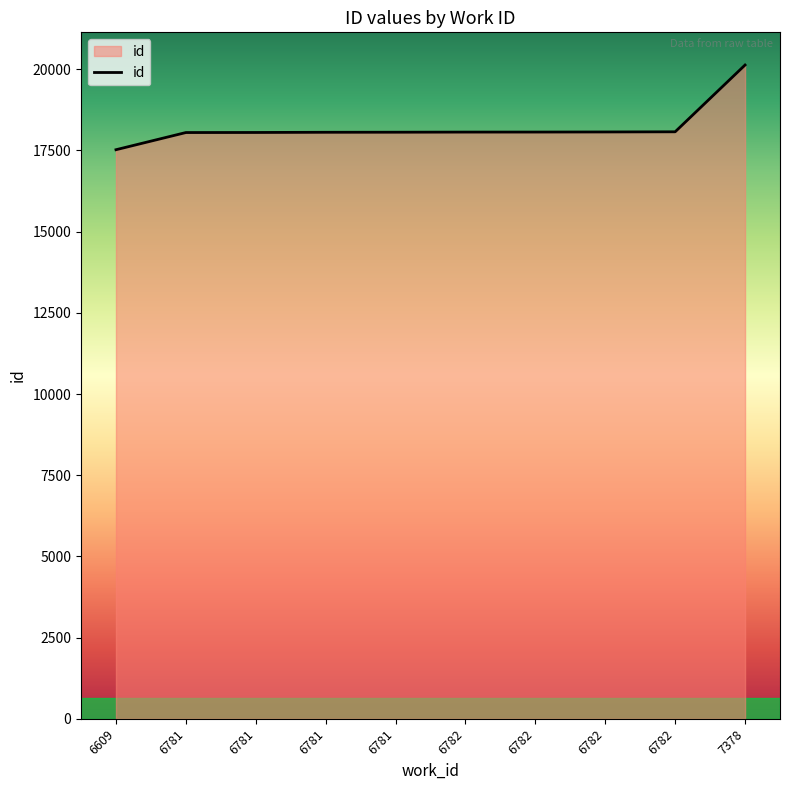

Read the value at 6781, to the nearest 10.

18060